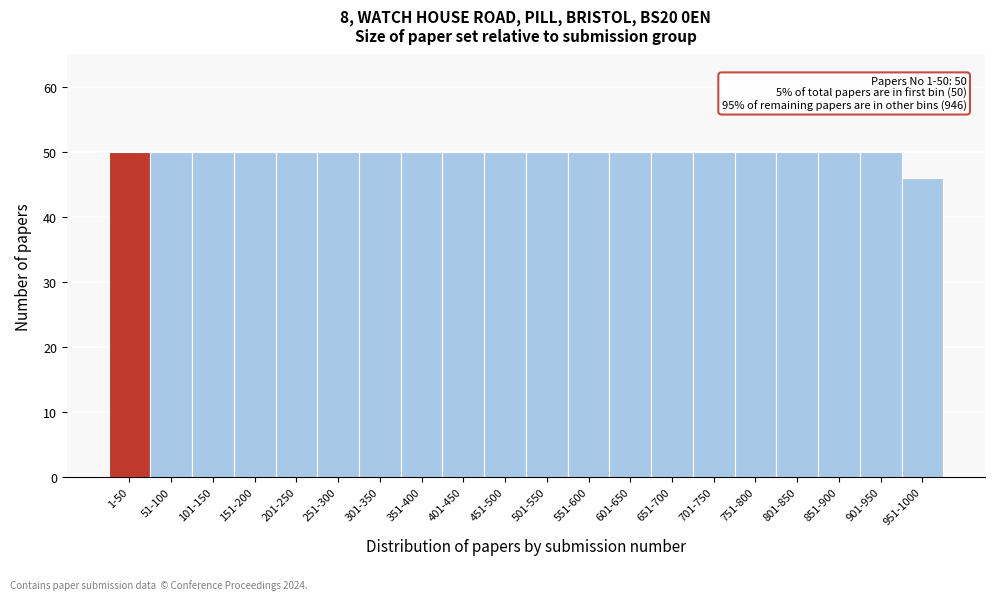

Reading left to right, extract all data points from this chart.

50	50	50	50	50	50	50	50	50	50	50	50	50	50	50	50	50	50	50	46